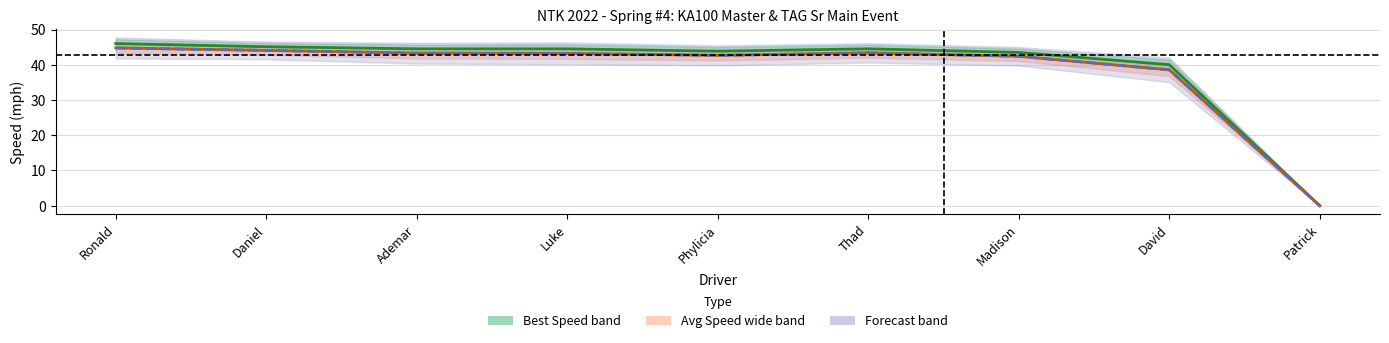

What is the label of the 9th point from the left?

Patrick